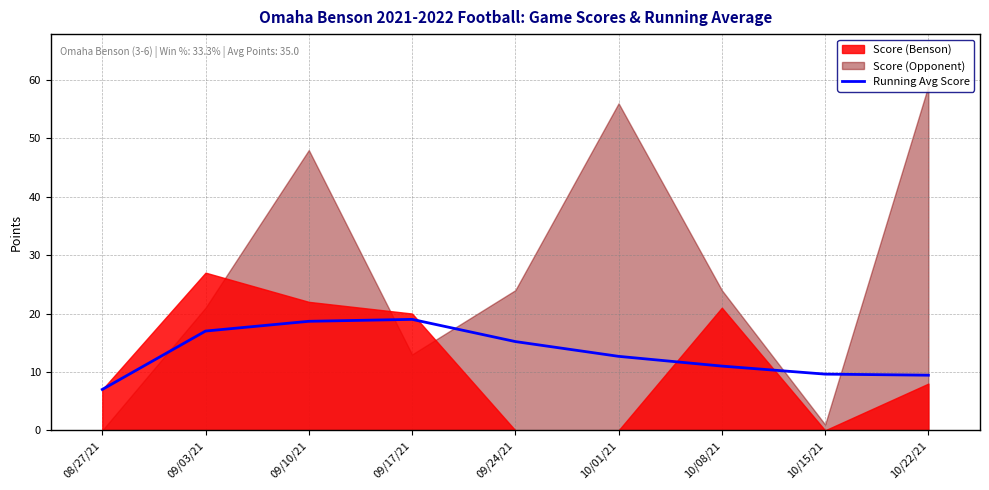

Rank the categories by value from lowest to highest.

08/27/21, 10/22/21, 10/15/21, 10/08/21, 10/01/21, 09/24/21, 09/03/21, 09/10/21, 09/17/21